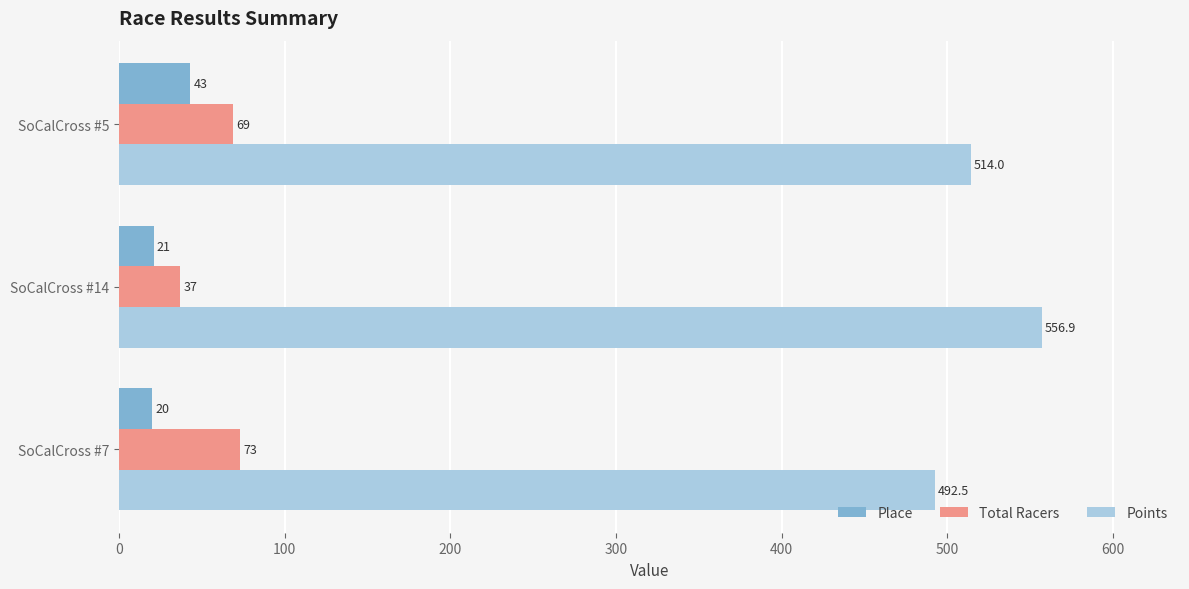

List the labels in order of Points value, smallest first.

SoCalCross #7, SoCalCross #5, SoCalCross #14